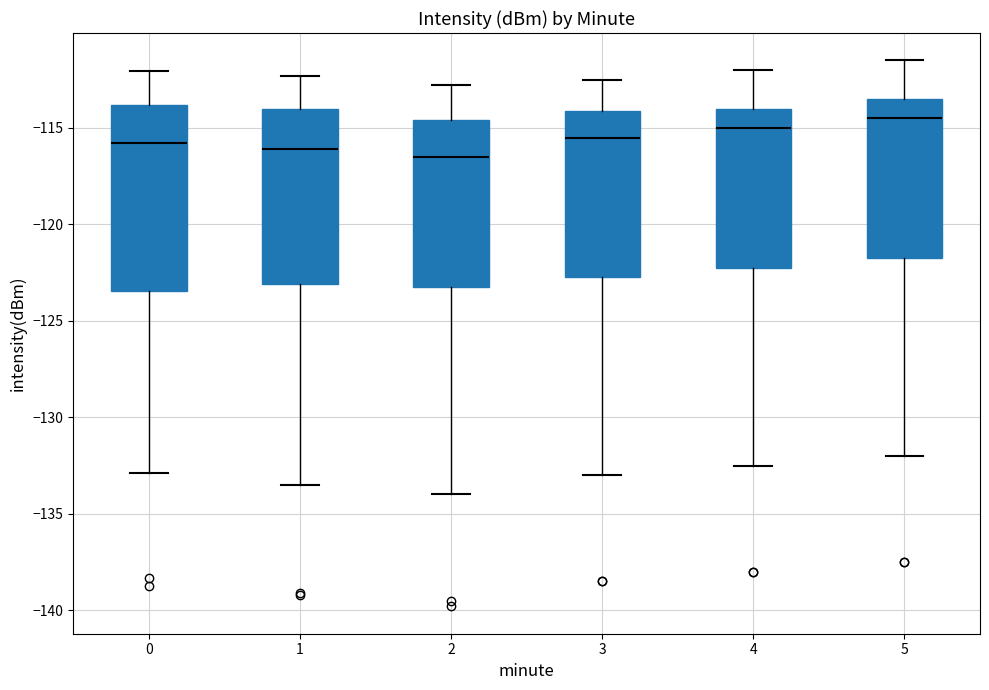

Reading left to right, read every box against the y-axis: the position of its median line, the range the box covers, and the ends of its whiskers. The values are not printed on the chart, so give them approximately, as read against the axis.

0: median -116.0, box -123.5 to -114.0, whiskers -133.0 to -112.0
1: median -116.0, box -123.0 to -114.0, whiskers -133.5 to -112.5
2: median -116.5, box -123.0 to -114.5, whiskers -134.0 to -113.0
3: median -115.5, box -122.5 to -114.0, whiskers -133.0 to -112.5
4: median -115.0, box -122.0 to -114.0, whiskers -132.5 to -112.0
5: median -114.5, box -121.5 to -113.5, whiskers -132.0 to -111.5